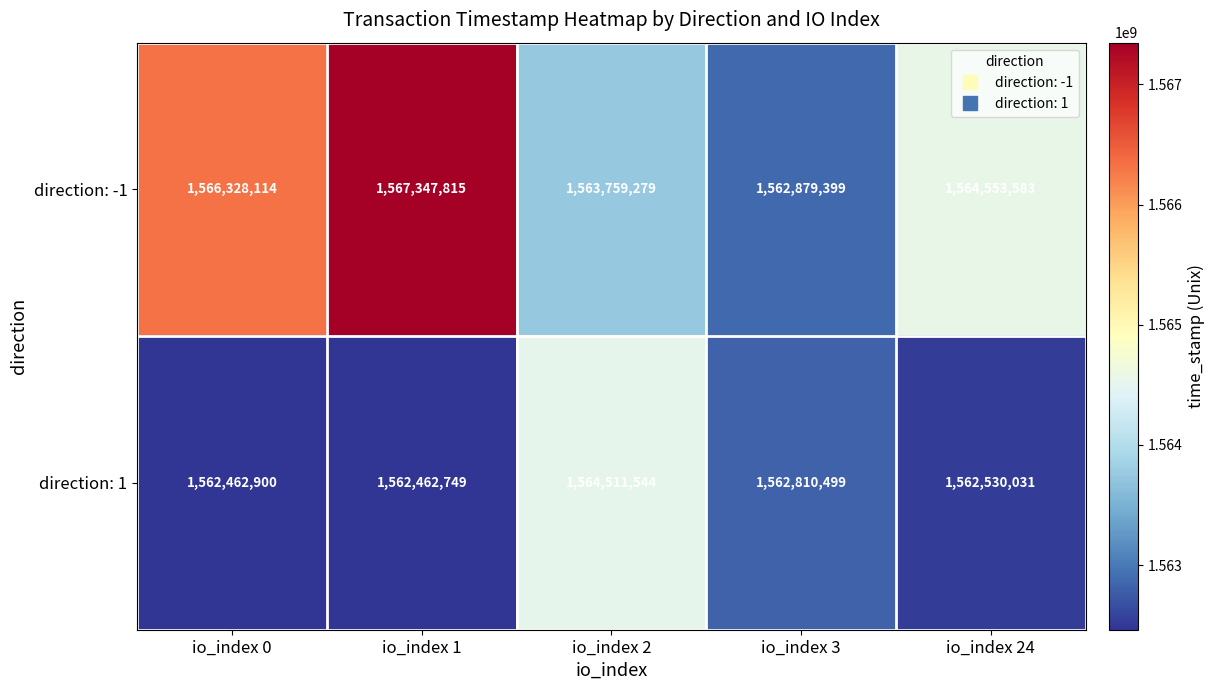

List the series in order of their overall mean, highest first.

direction: -1, direction: 1